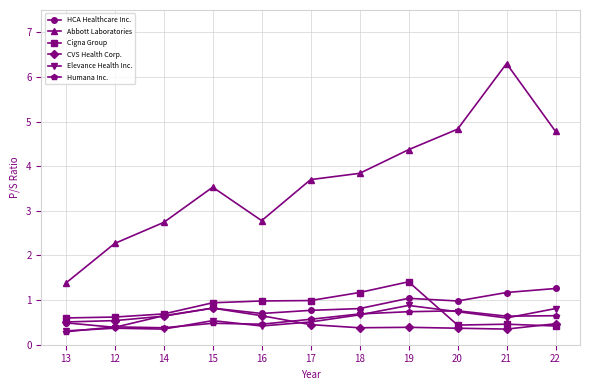

What is the difference between the maximum and minimum values in the CVS Health Corp. series?

0.5